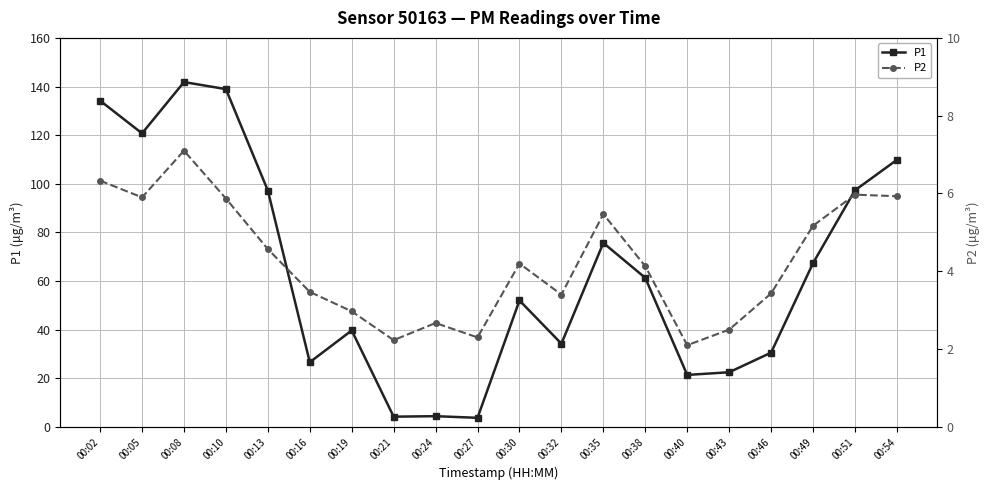

How many data points in P1 are less than 61?

10